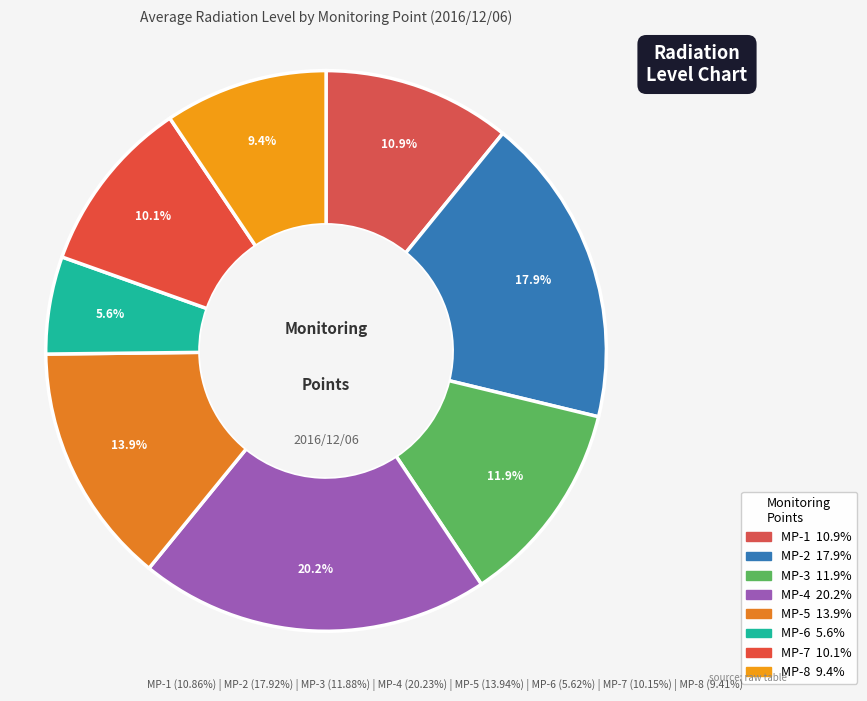

What percentage is the MP-3 slice, to the nearest percent?

12%